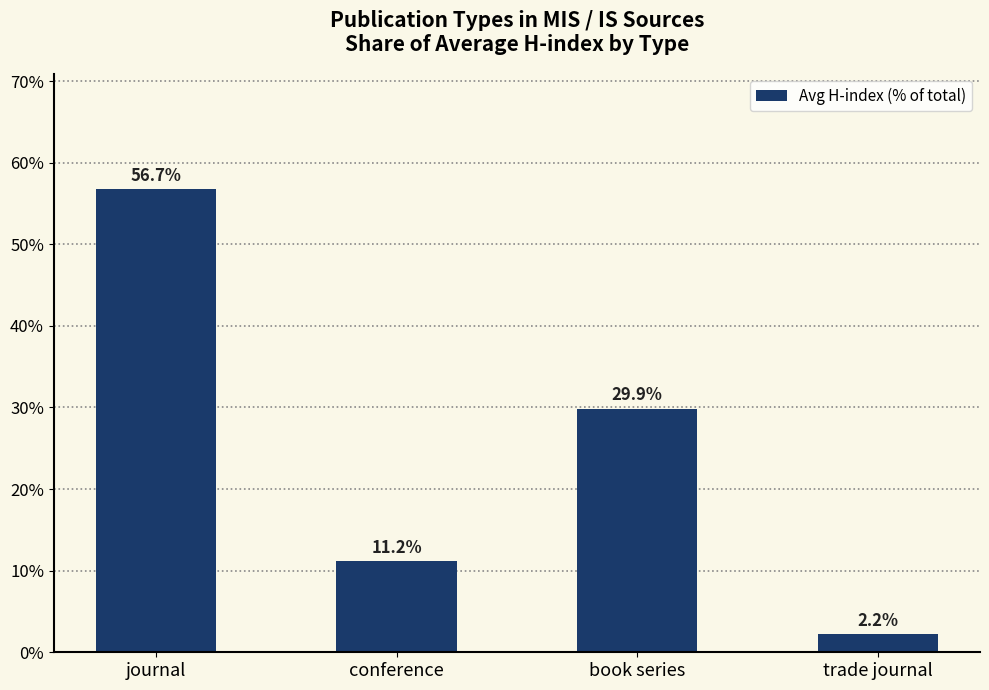

What is the sum of the values at conference and journal?

67.9